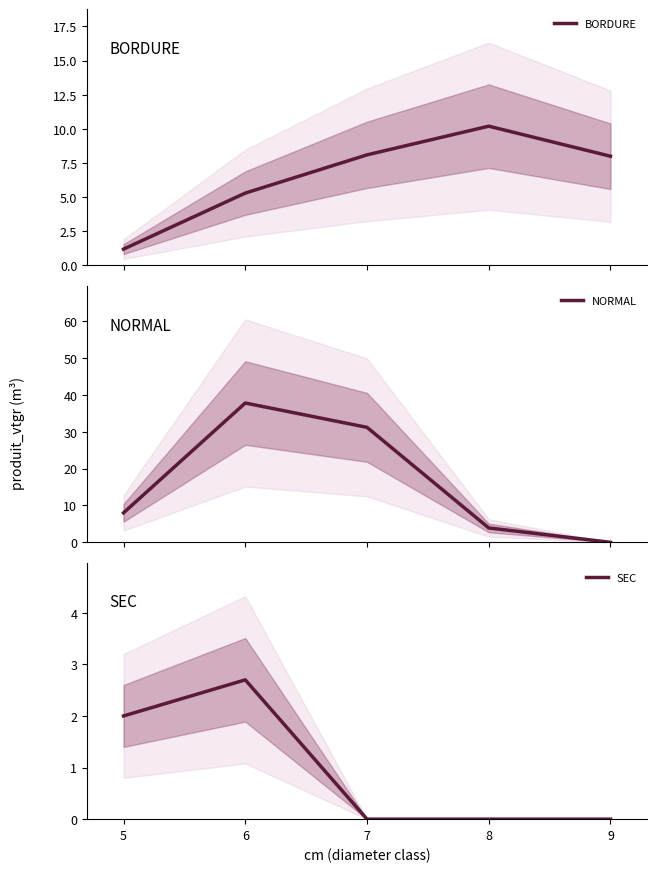

What is the value of the BORDURE point at the 1st from the left?

1.2